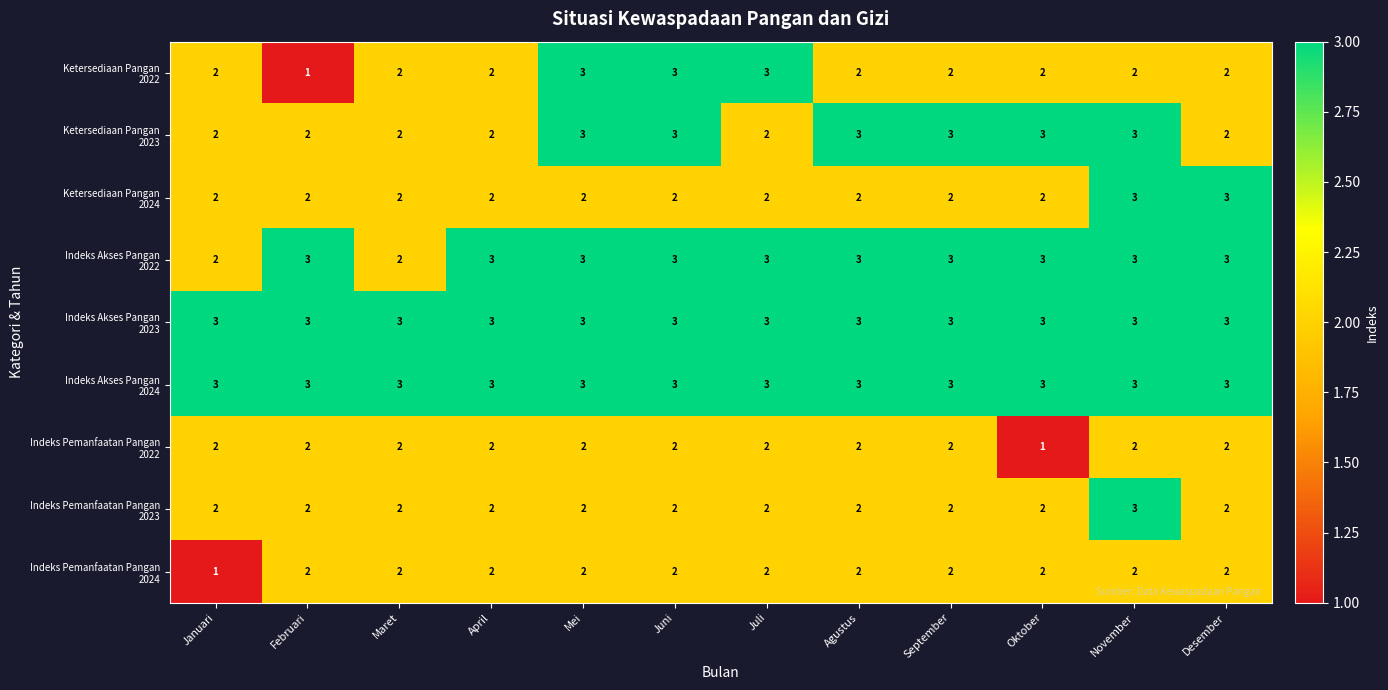

At how many categories does at least one series exceed 2?

12